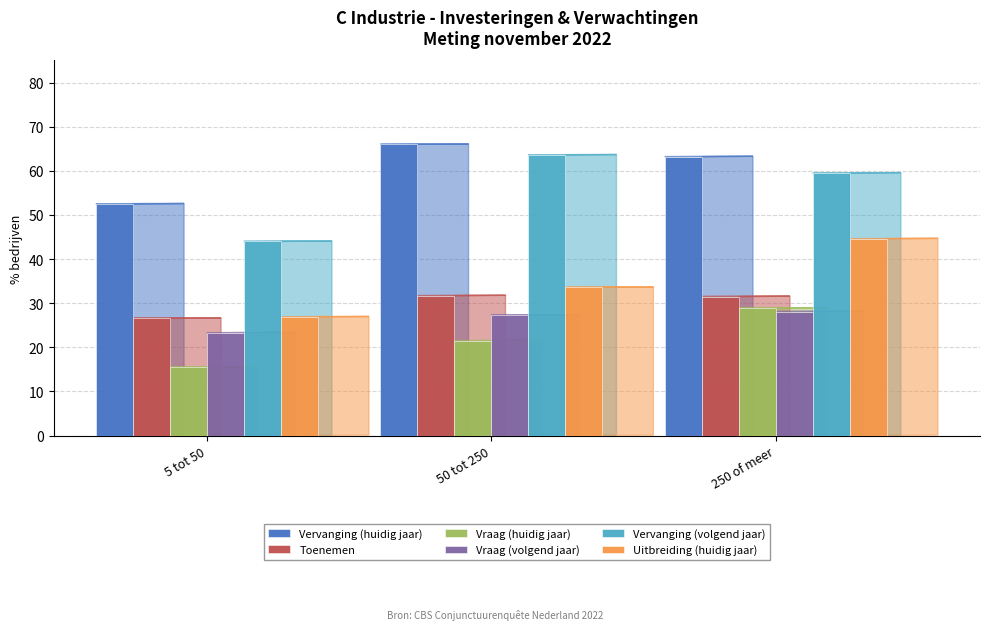

What is the approximate value of Uitbreiding (huidig jaar) at 50 tot 250?

33.6